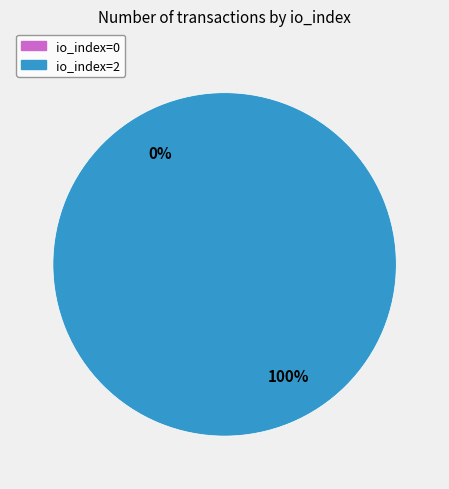

True or false: io_index=2 accounts for 86% of the total.

False